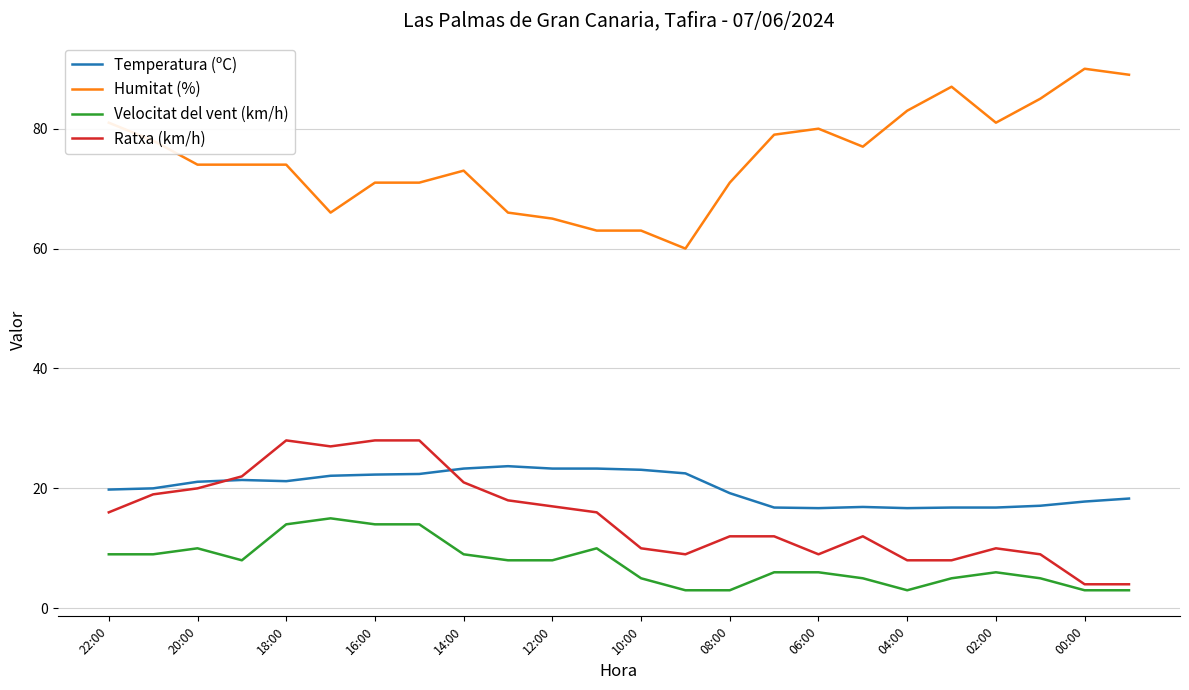

List the series in order of their peak value, highest first.

Humitat (%), Ratxa (km/h), Temperatura (ºC), Velocitat del vent (km/h)